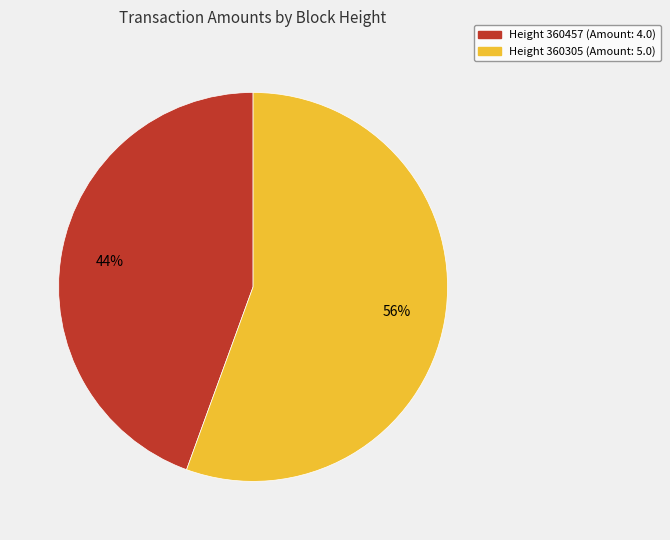

To the nearest percent, what is the average slice percentage?

50%